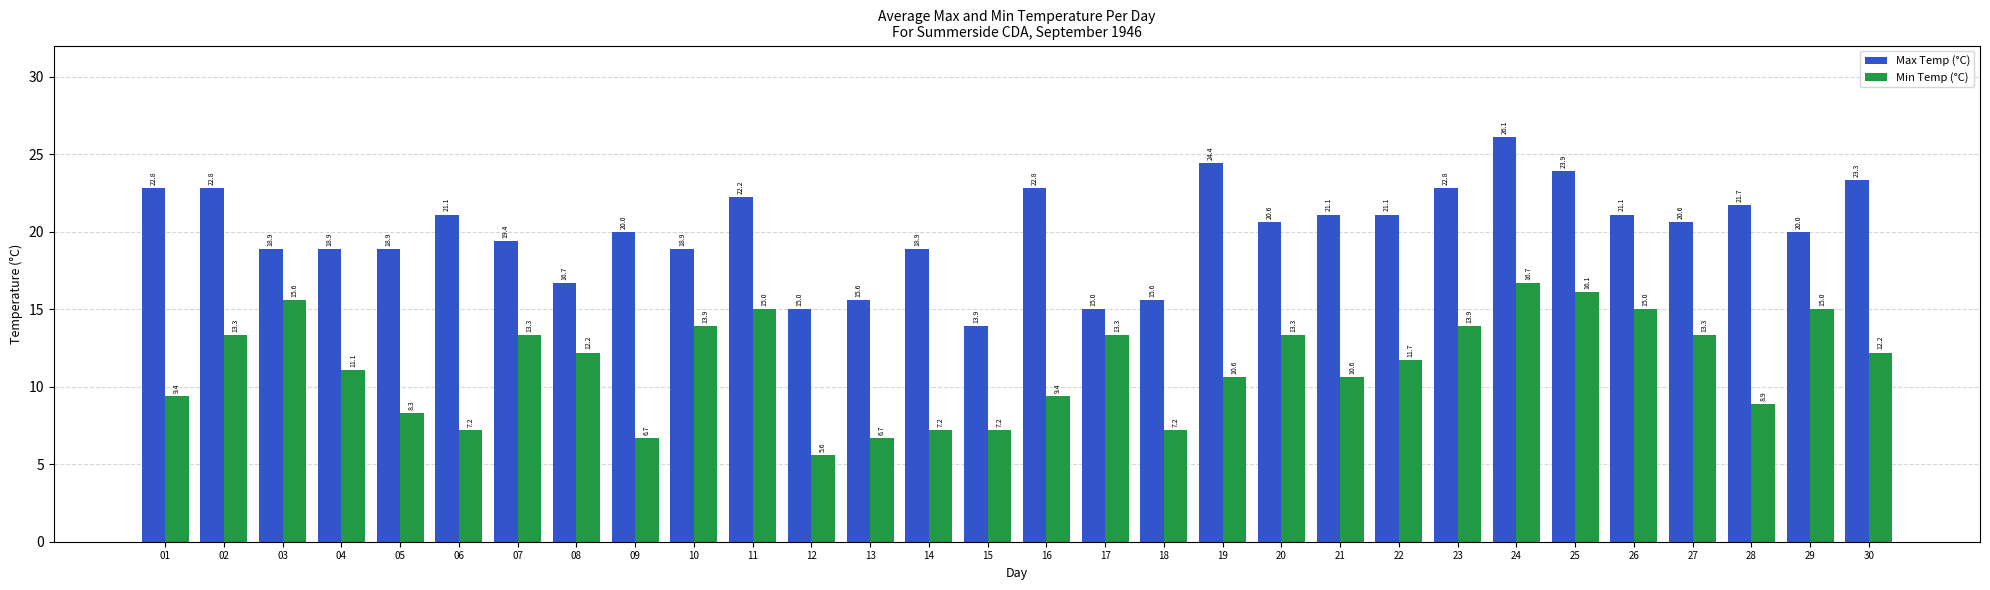

What is the sum of all Min Temp (°C) values?

339.9